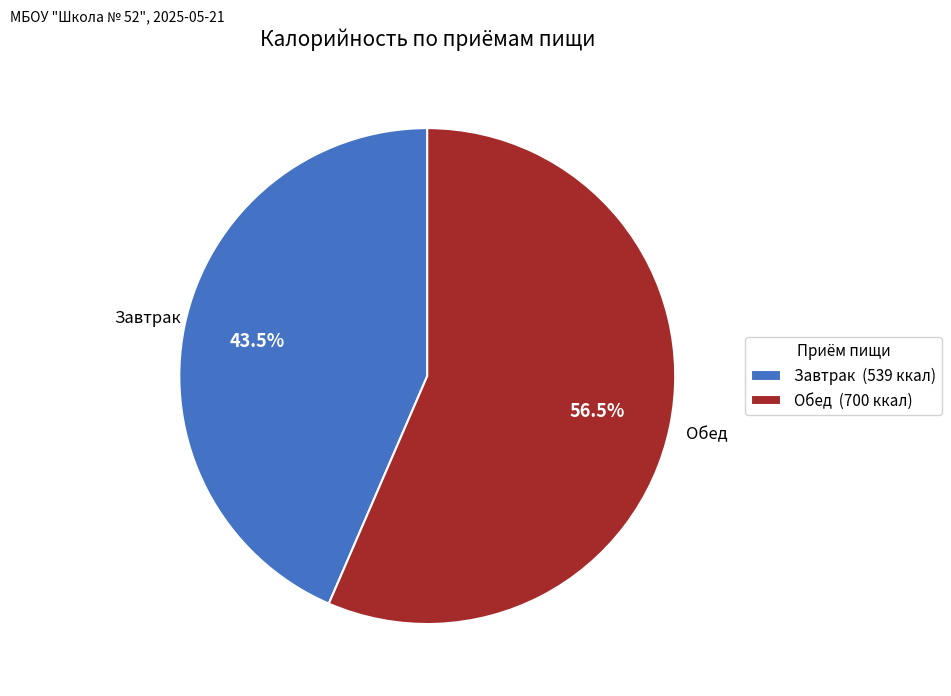

Which category accounts for the majority?

Обед